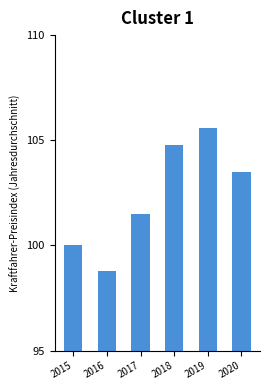

List the labels in order of value, smallest first.

2016, 2015, 2017, 2020, 2018, 2019